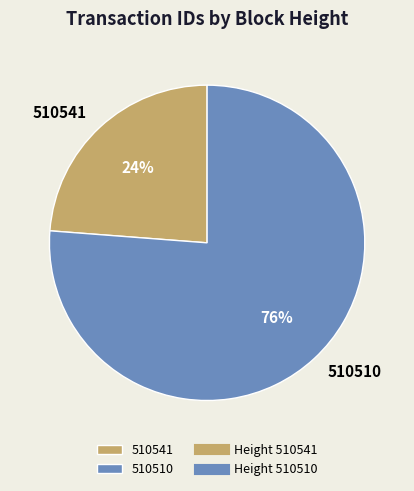

True or false: 510541 accounts for 14% of the total.

False